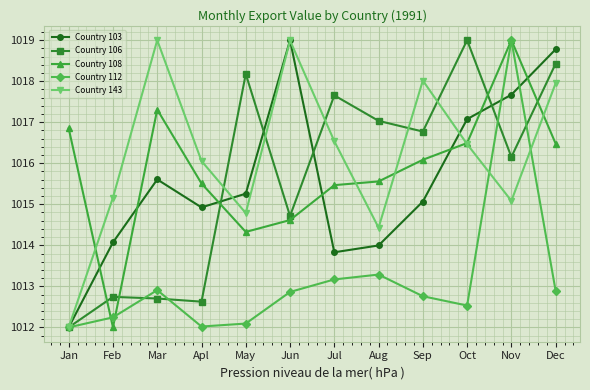

Reading left to right, transcribe all the data shown in this chart.

Country 103: 1012.0	1014.1	1015.6	1014.9	1015.3	1019.0	1013.8	1014.0	1015.1	1017.1	1017.7	1018.8
Country 106: 1012.0	1012.7	1012.7	1012.6	1018.2	1014.7	1017.7	1017.0	1016.8	1019.0	1016.2	1018.4
Country 108: 1016.8	1012.0	1017.3	1015.5	1014.3	1014.6	1015.5	1015.6	1016.1	1016.5	1019.0	1016.5
Country 112: 1012.0	1012.2	1012.9	1012.0	1012.1	1012.9	1013.2	1013.3	1012.8	1012.5	1019.0	1012.9
Country 143: 1012.0	1015.2	1019.0	1016.1	1014.8	1019.0	1016.5	1014.4	1018.0	1016.5	1015.1	1018.0